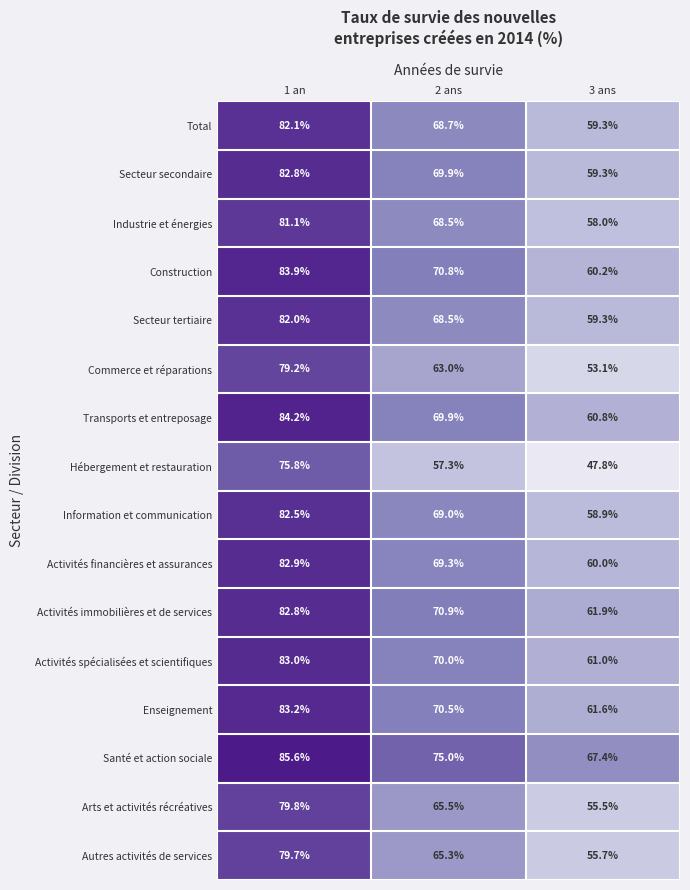

Which category has the lowest value across all series?

3 ans